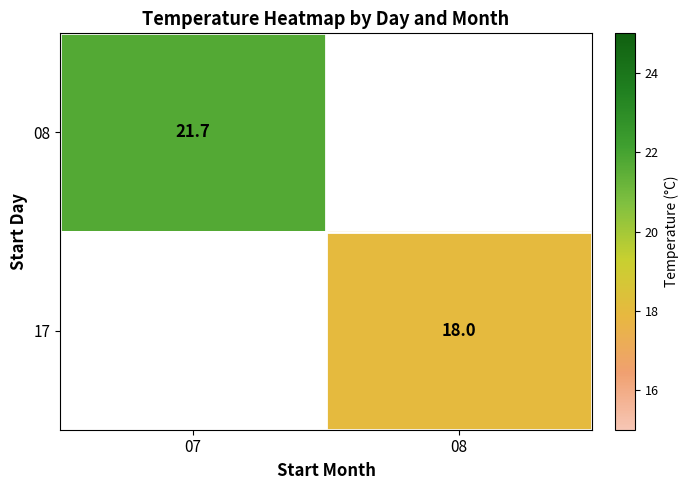

The 08 series shows 11.0 at 07. True or false?

False